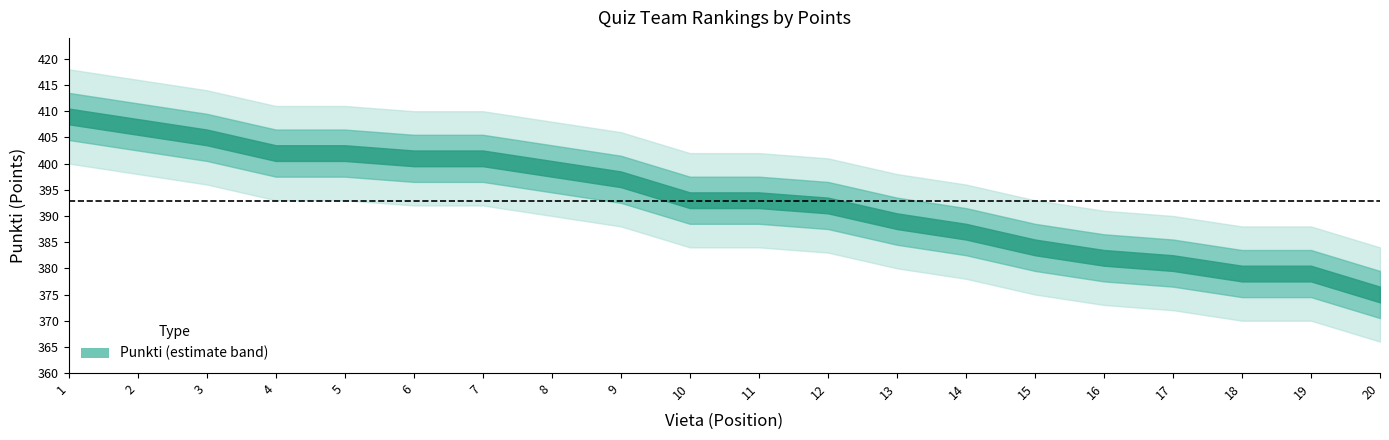

Rank the categories by value from lowest to highest.

20, 18, 19, 17, 16, 15, 14, 13, 12, 10, 11, 9, 8, 6, 7, 4, 5, 3, 2, 1